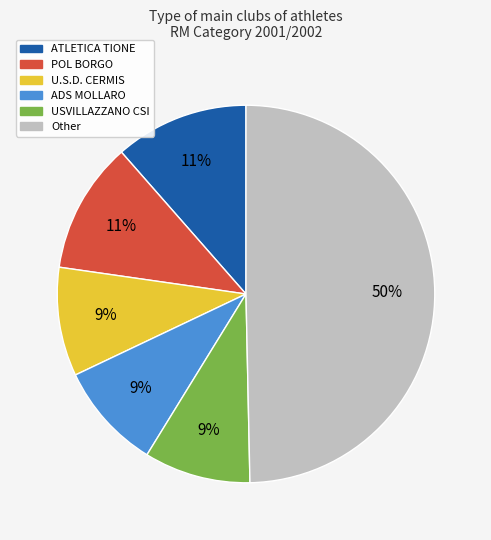

To the nearest percent, what is the difference between the largest and smallest slice percentages?

41%